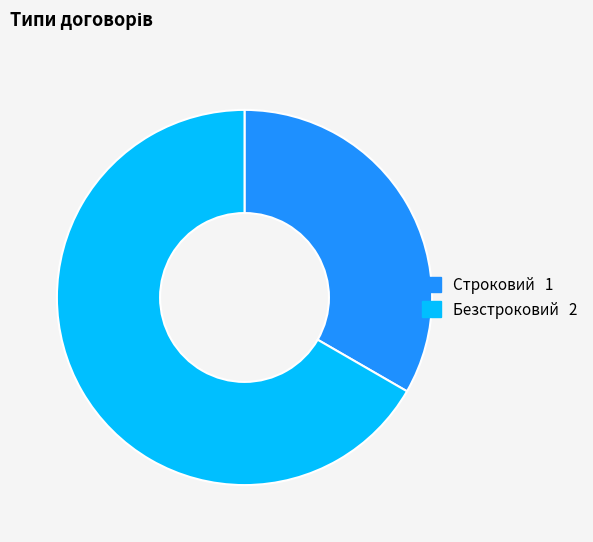

Between Безстроковий and Строковий, which is larger?

Безстроковий